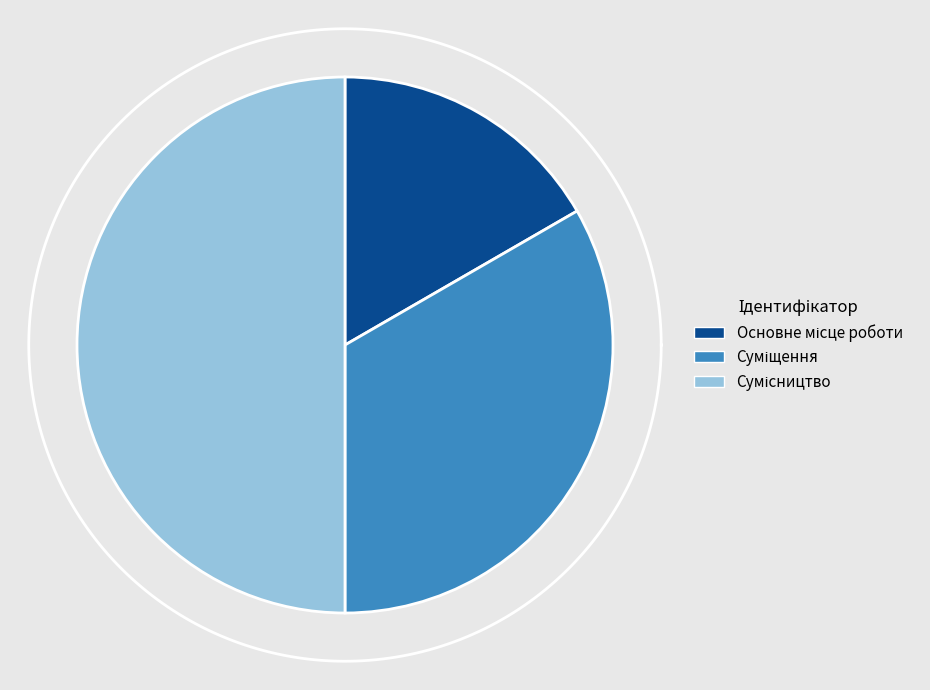

Which category has the smallest portion of the pie?

Основне місце роботи